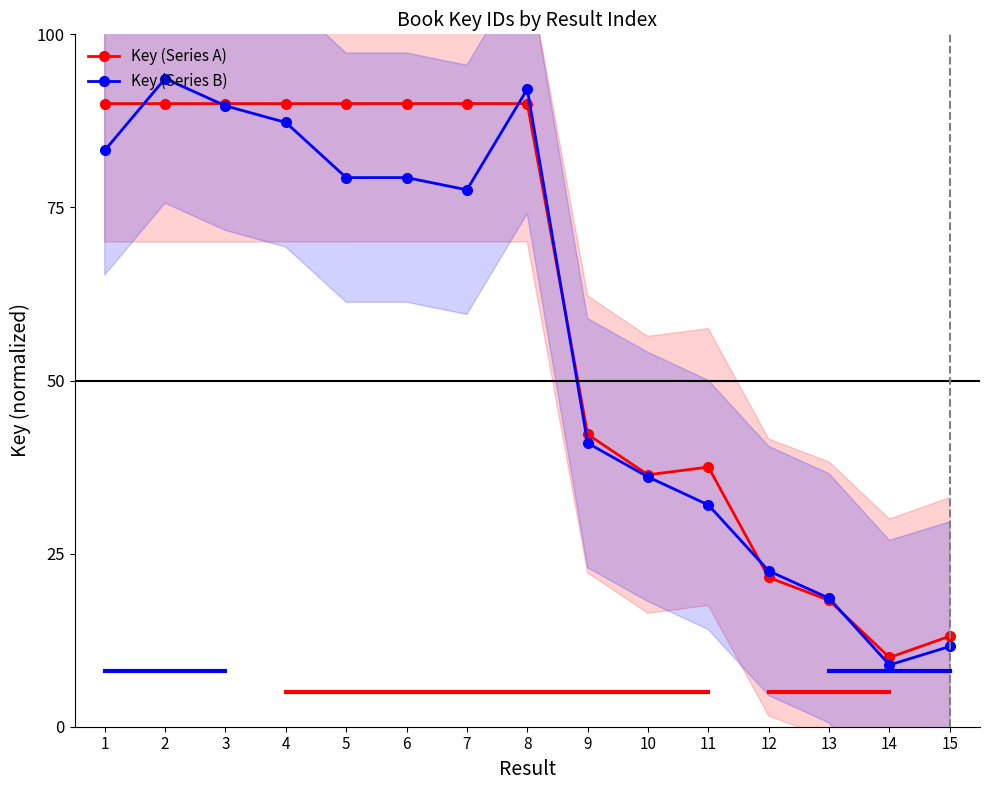

What is the value of the Key (Series A) point at the 12th from the left?

21.6